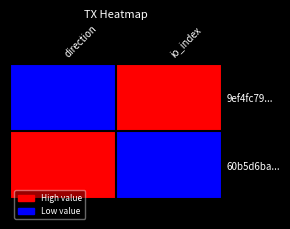

Count the number of data series in this chart.

2